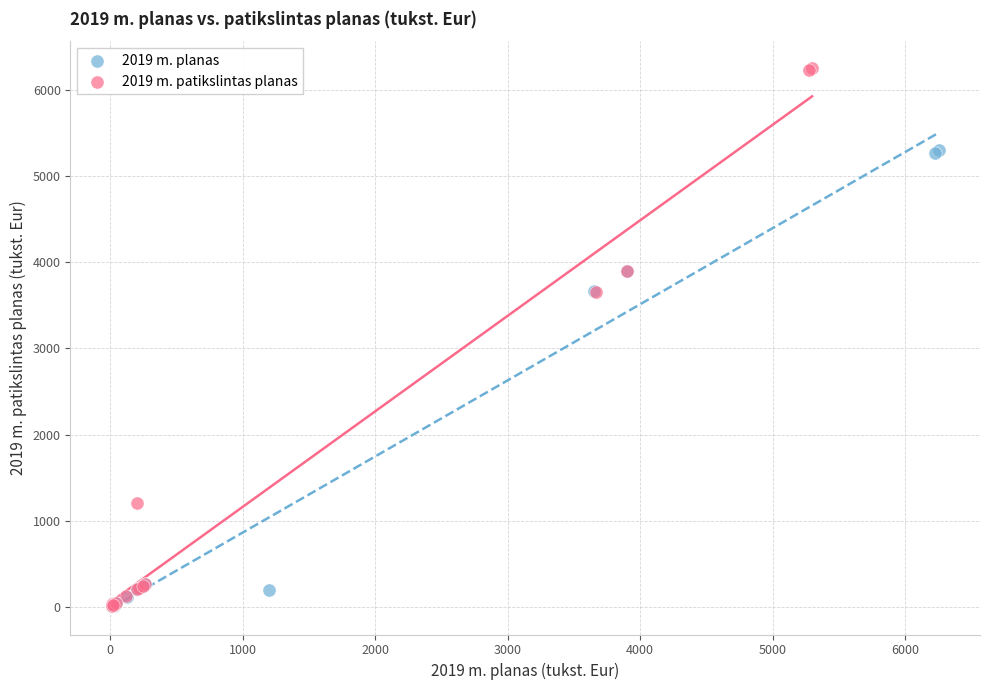

What are all the series names shown in the legend?

2019 m. planas, 2019 m. patikslintas planas